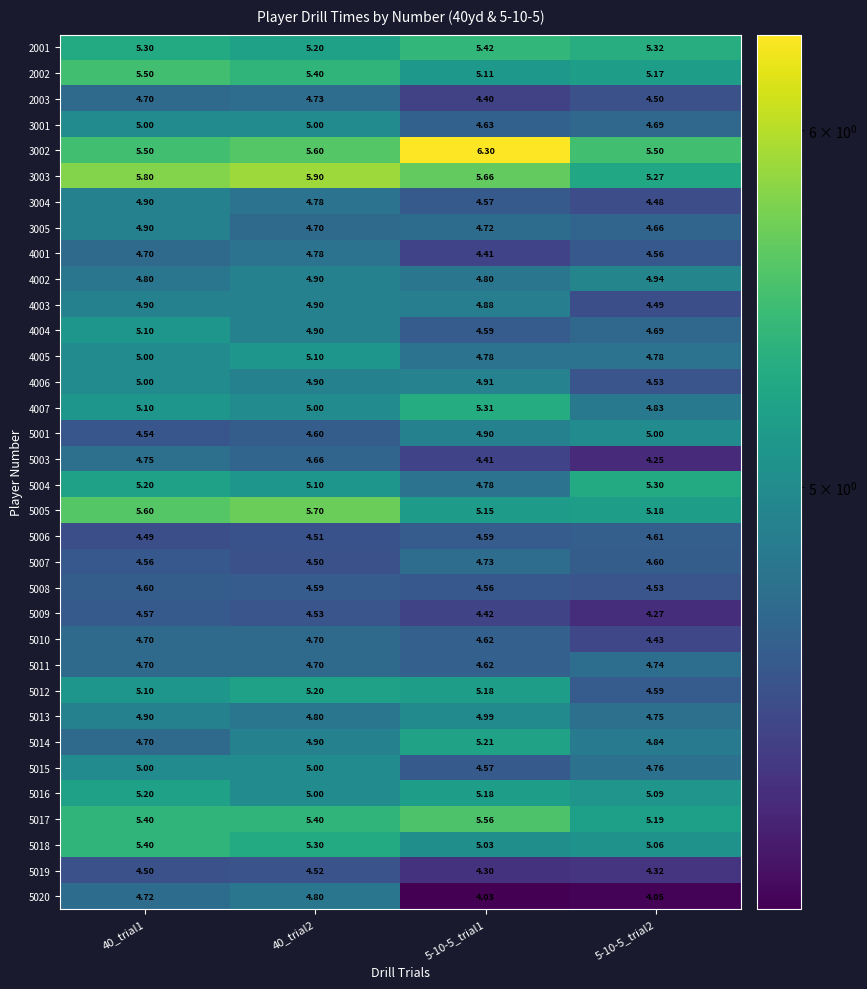

What is the total value across all series at 40_trial2?

168.3